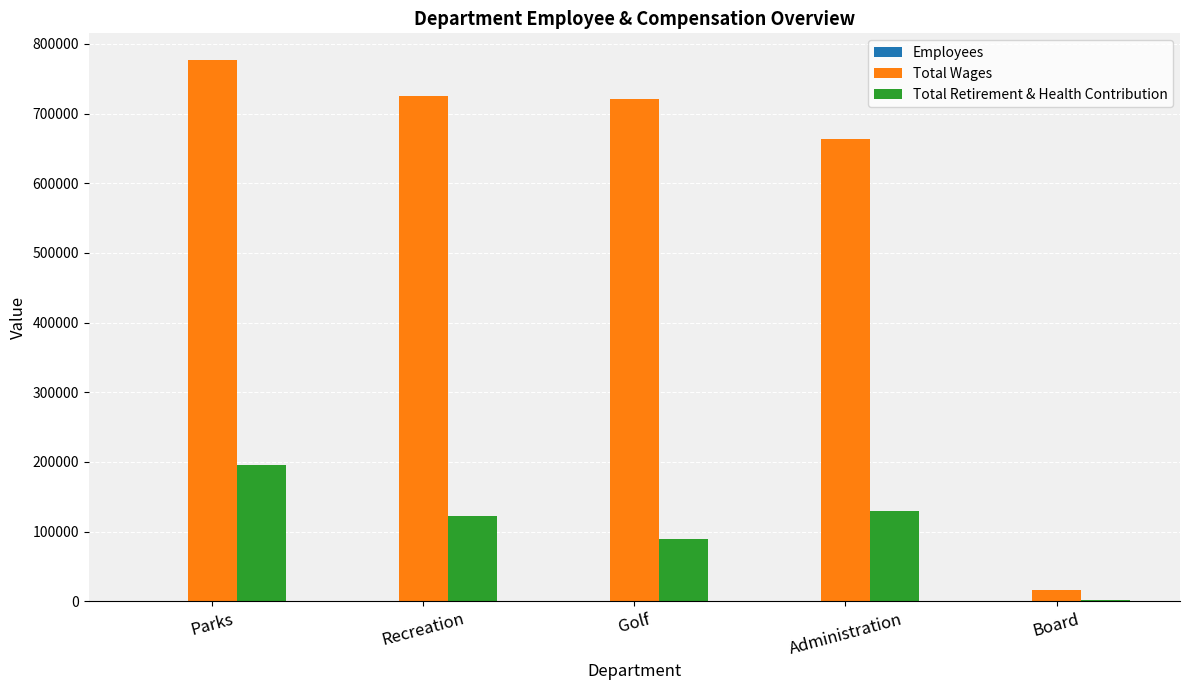

What is the highest value of the Total Retirement & Health Contribution series?

195924